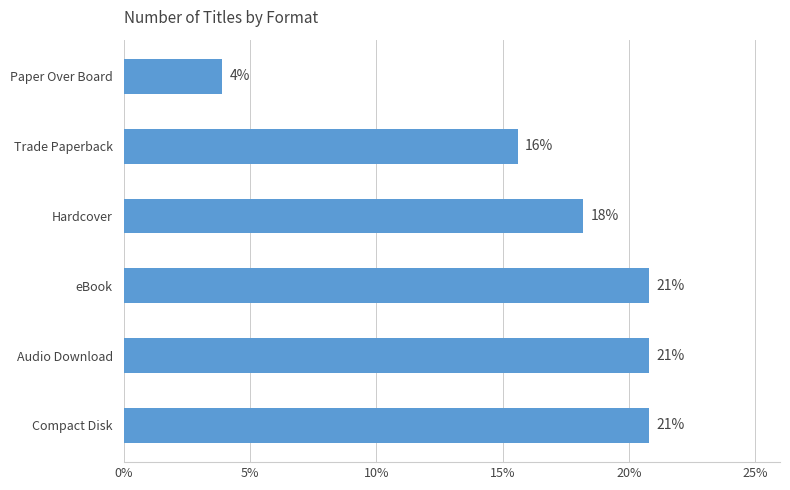

Does the chart contain any negative values?

No